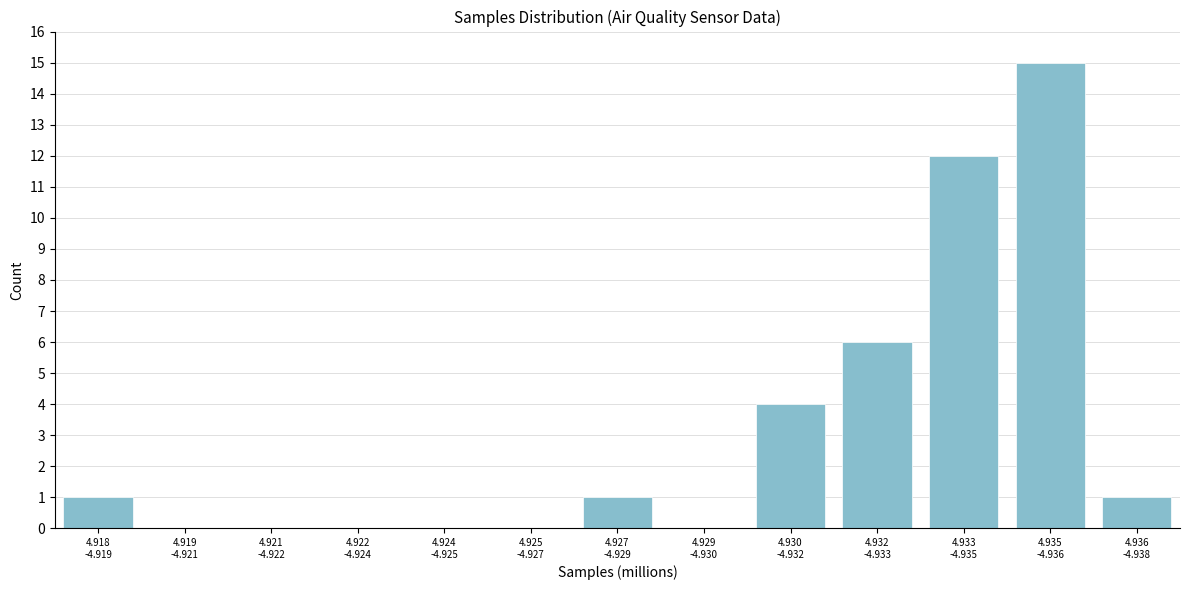

What is the sum of all values?

40